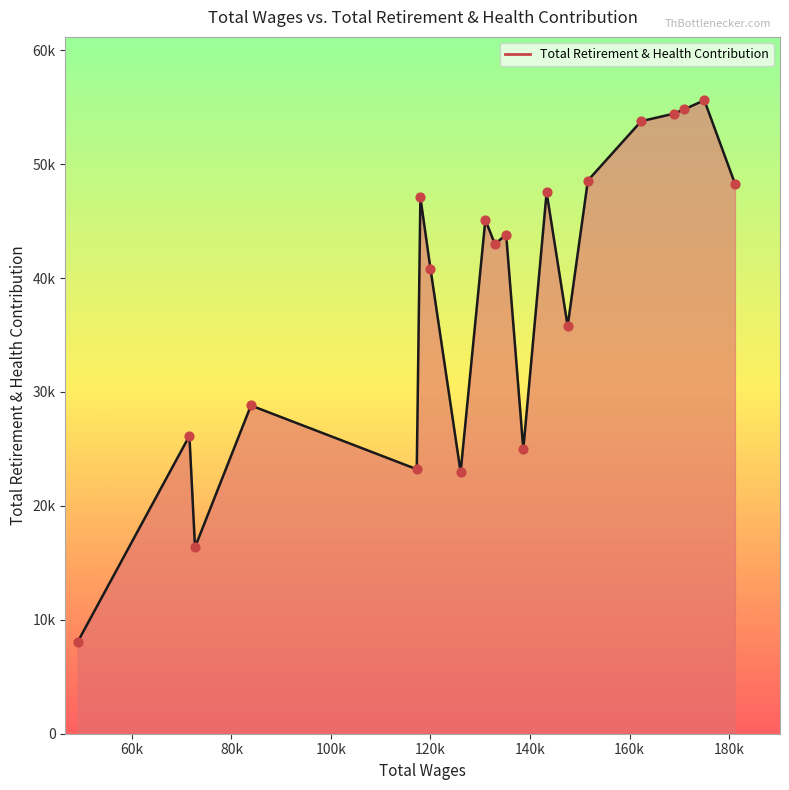

Does the chart have visible grid lines?

No